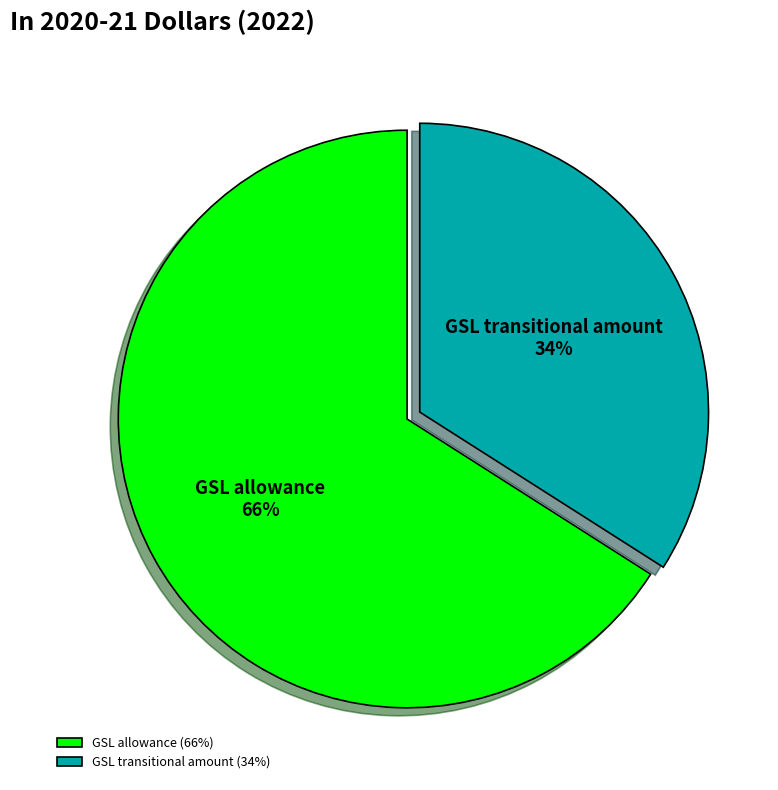

The GSL allowance slice represents 60% of the pie. True or false?

False